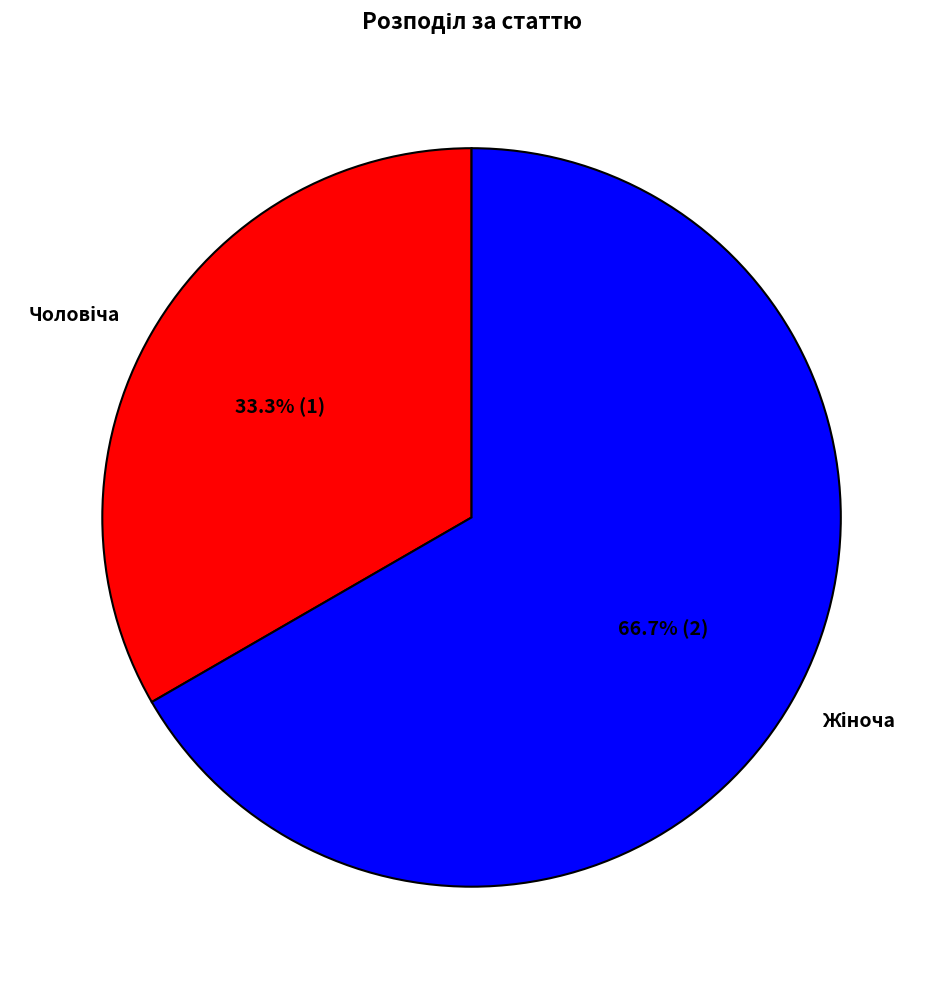

Is there any slice that represents more than half of the pie?

Yes